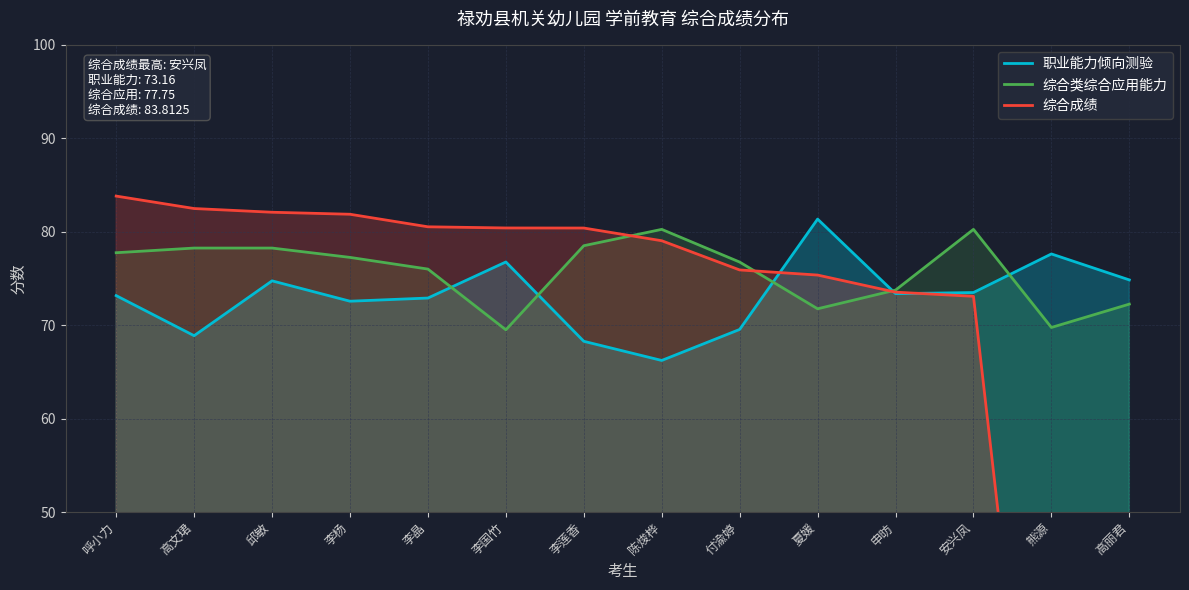

Which series ends up on top after the final intersection of 综合类综合应用能力 and 职业能力倾向测验?

职业能力倾向测验